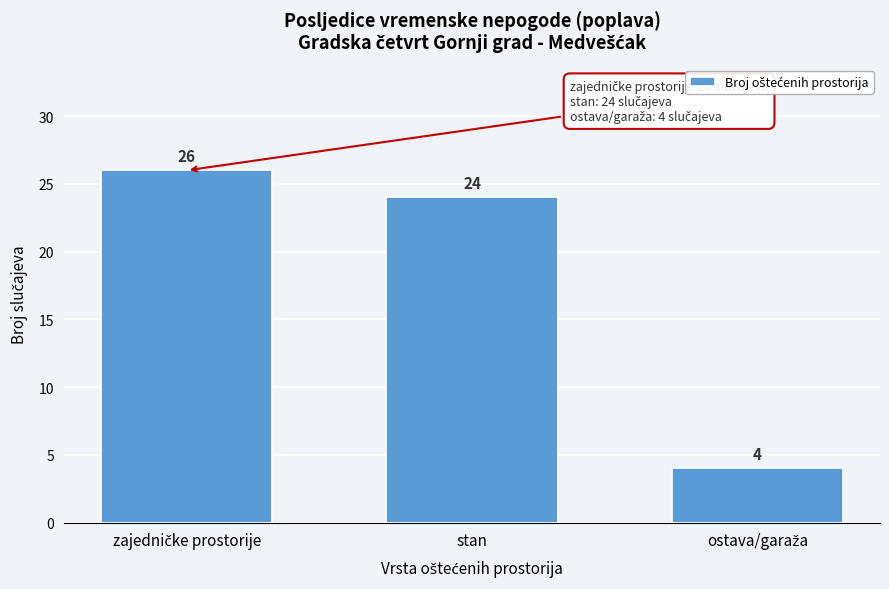

Reading left to right, extract all data points from this chart.

26	24	4